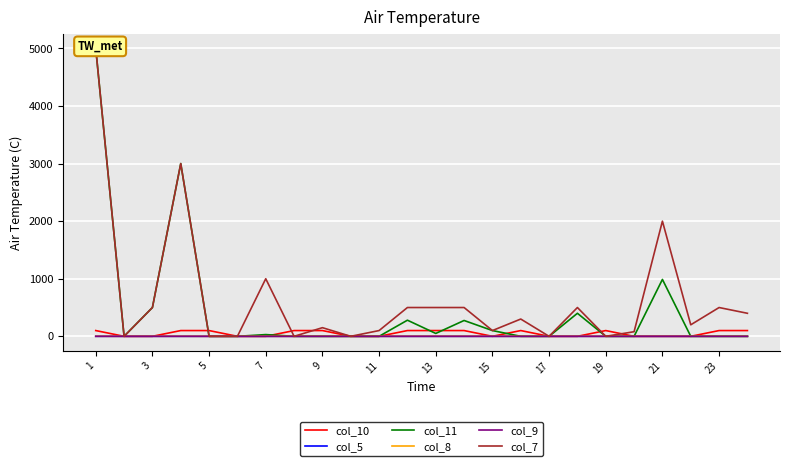

True or false: col_9 and col_5 intersect in this chart.

False